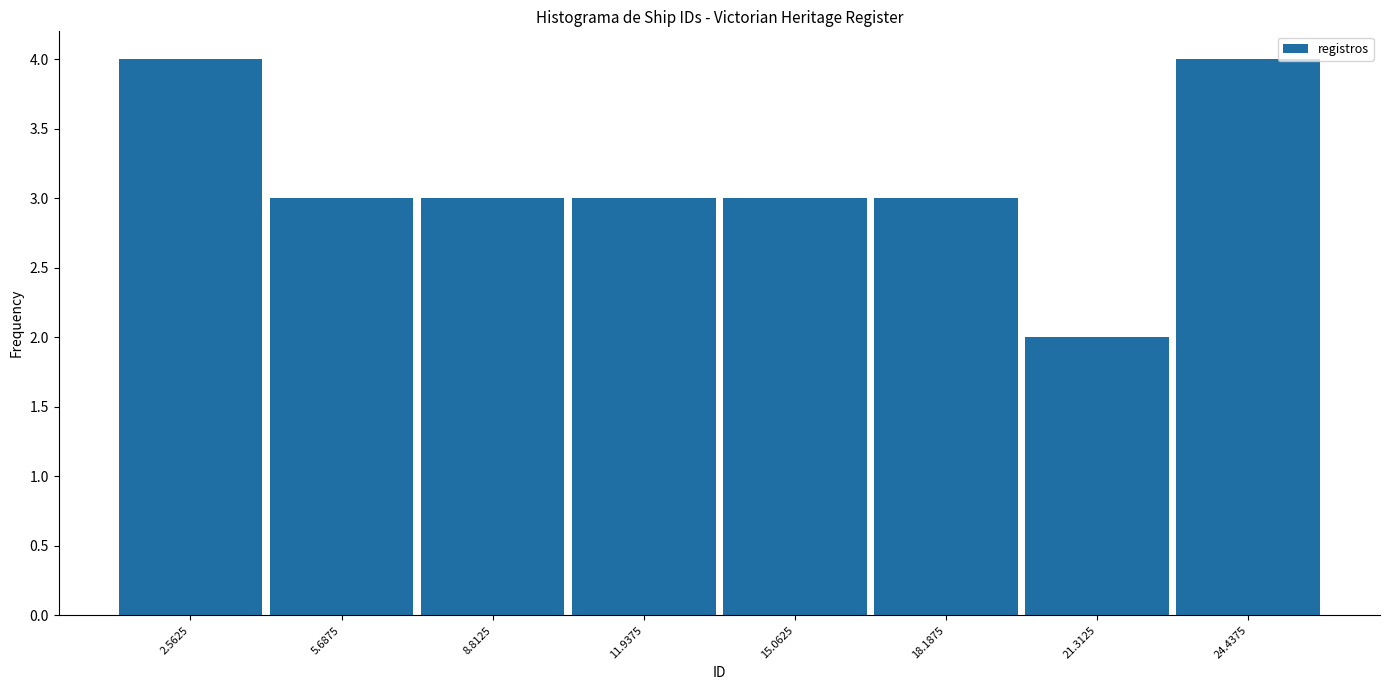

How tall is the bar that spans 4.0 to 7.5 on the x-axis? Neither the bar edges nor the heights are printed on the chart, so give them approximately, as read against the axes.

3